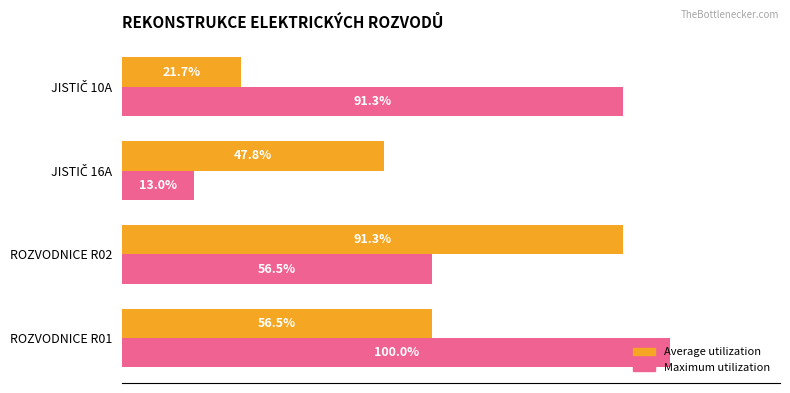

Which series has the widest spread of values?

Maximum utilization